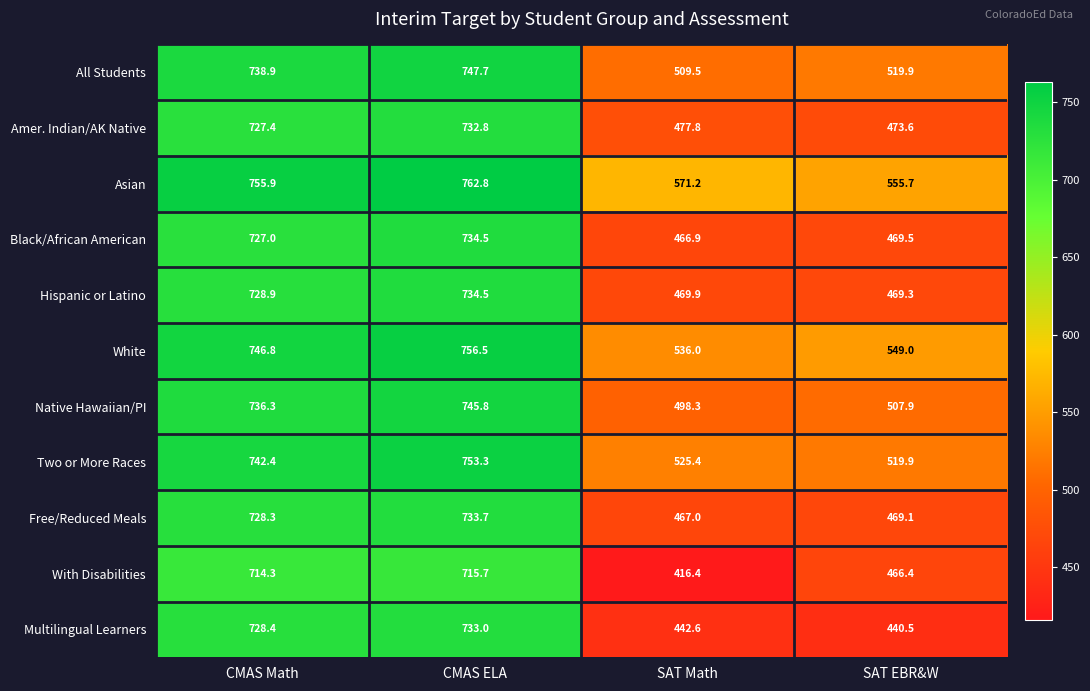

What is the approximate value of Two or More Races at CMAS ELA?

753.3